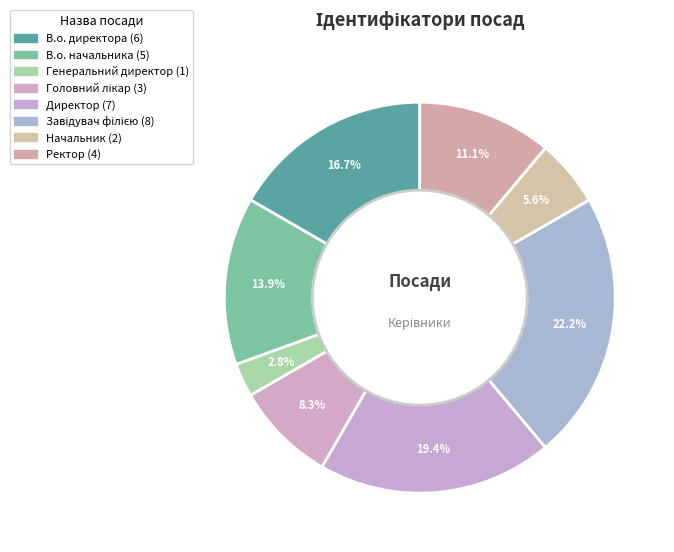

Combined, what portion of the pie is Ректор and Завідувач філією?

33.3%